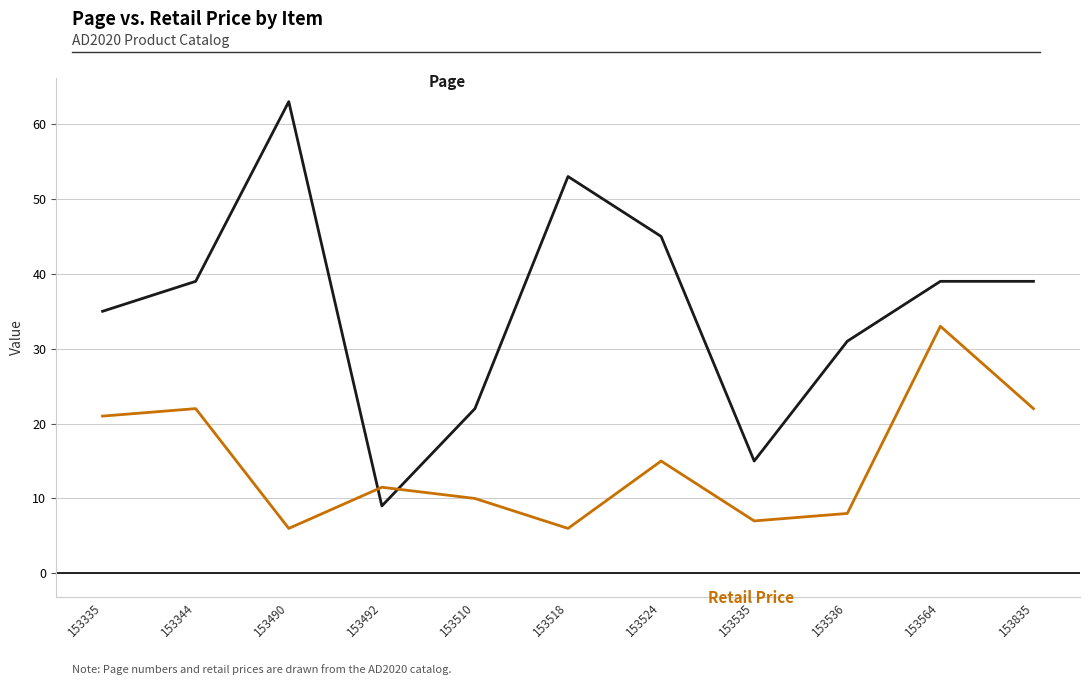

What is the maximum value shown in the chart?

63.0